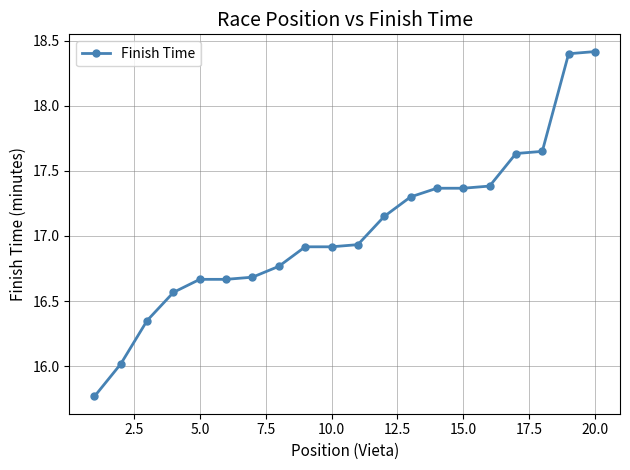

Does the chart have visible grid lines?

Yes